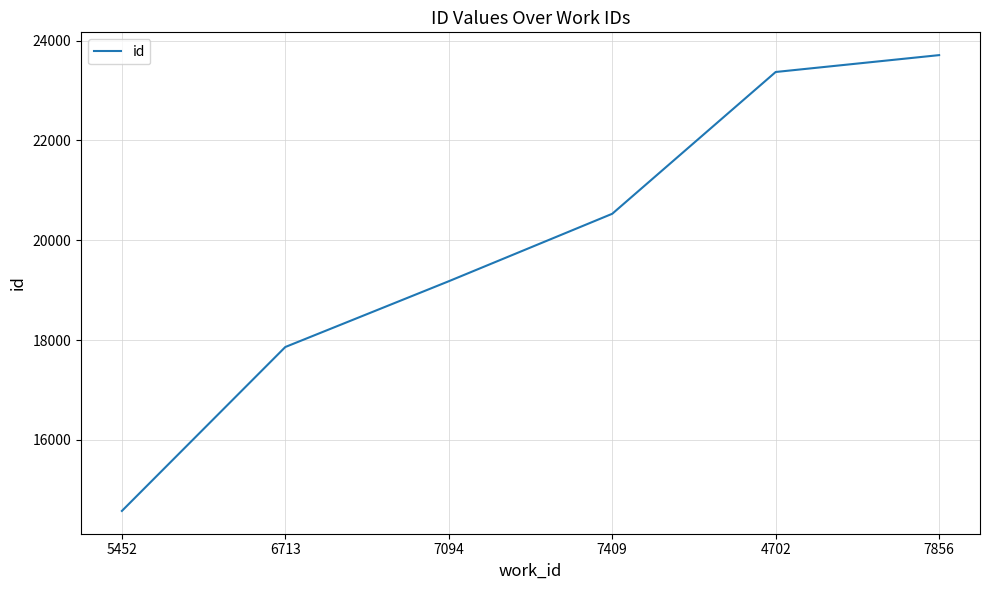

How many lines are shown in the chart?

1